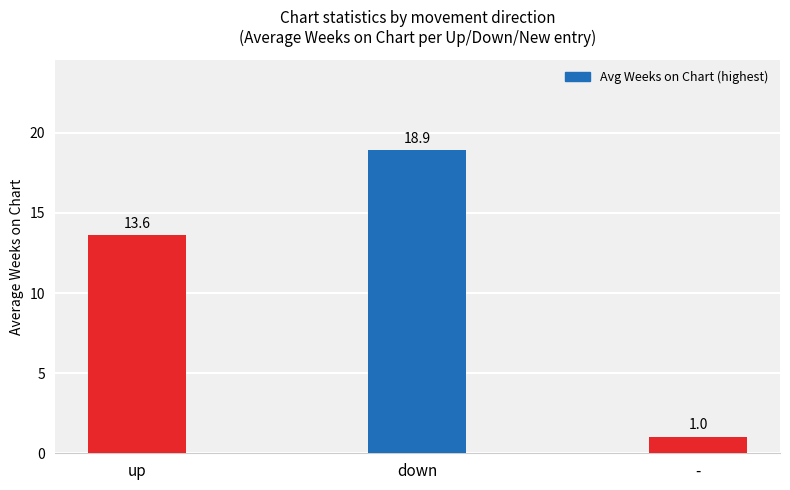

What is the difference between the values at up and -?

12.6